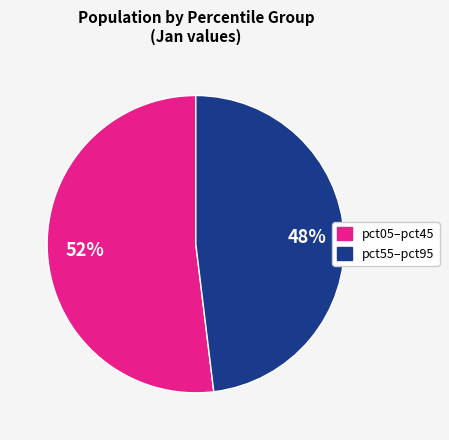

Is there a majority slice in this chart?

Yes